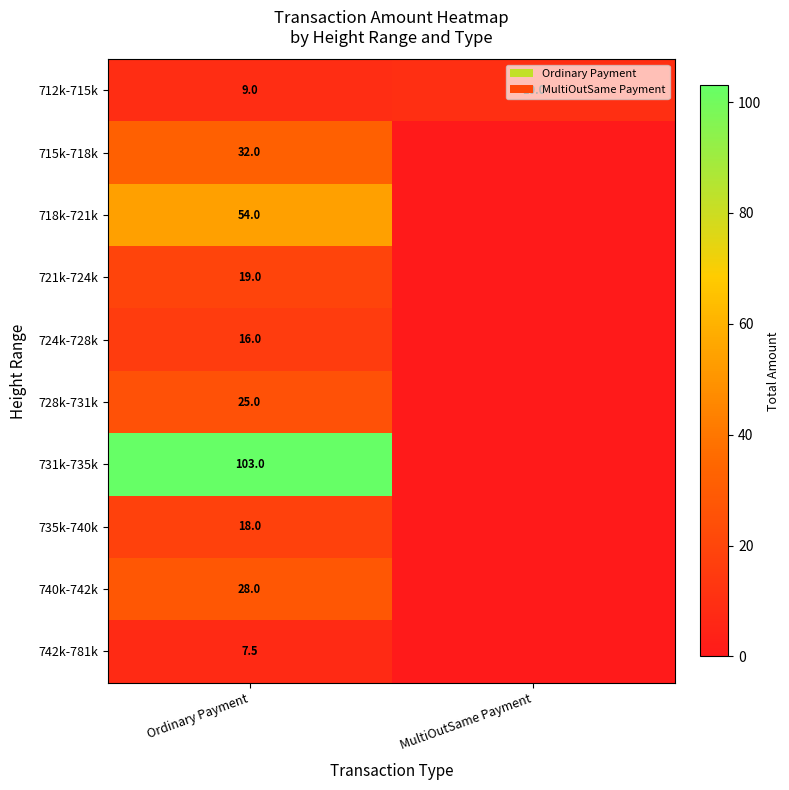

Is it true that 712k-715k equals 10.0 at MultiOutSame Payment?

True